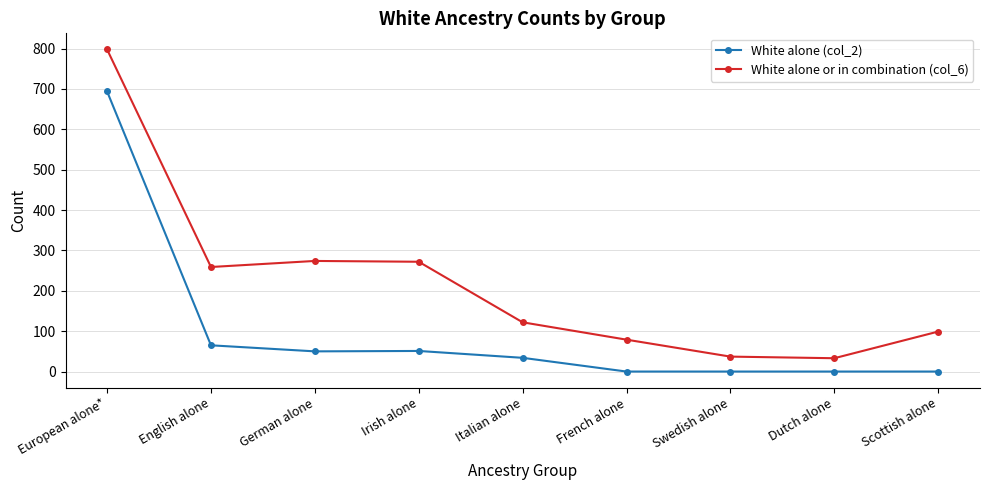

The value of White alone or in combination (col_6) at Irish alone is 272. True or false?

True